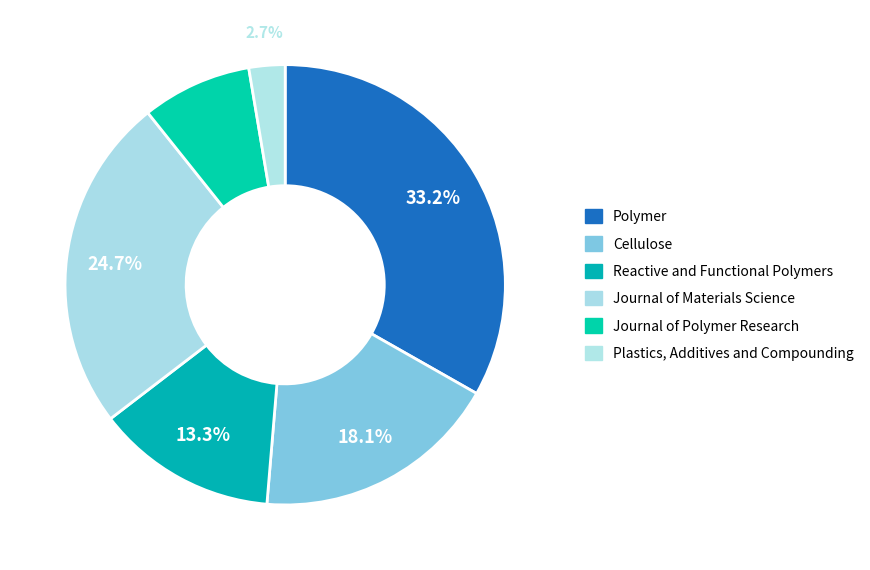

The Polymer slice represents 33% of the pie. True or false?

True